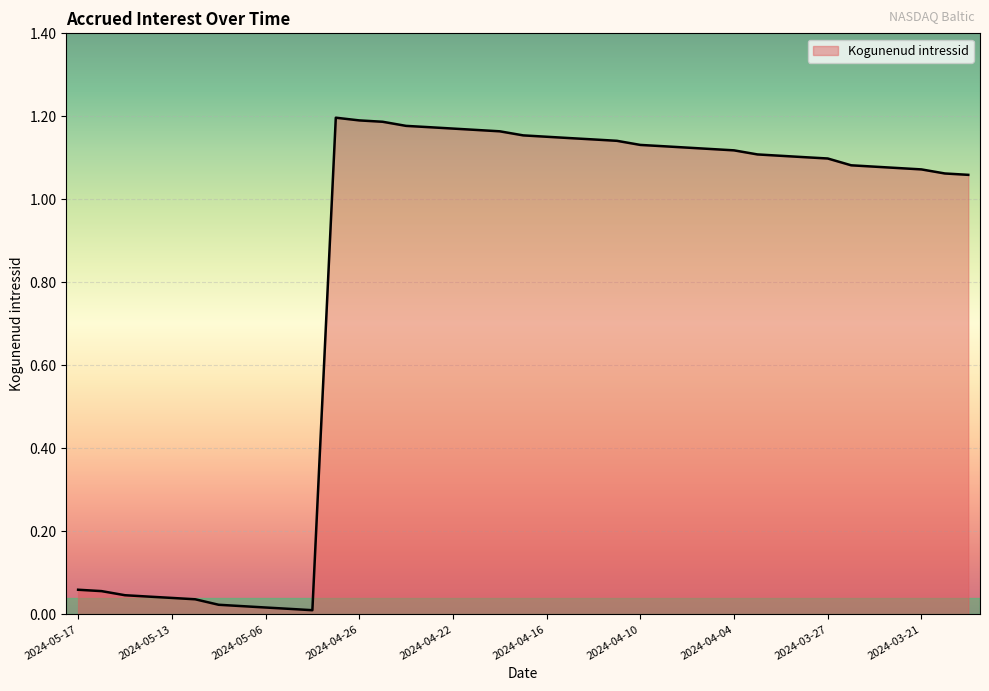

What is the label of the 19th point from the right?

2024-04-16